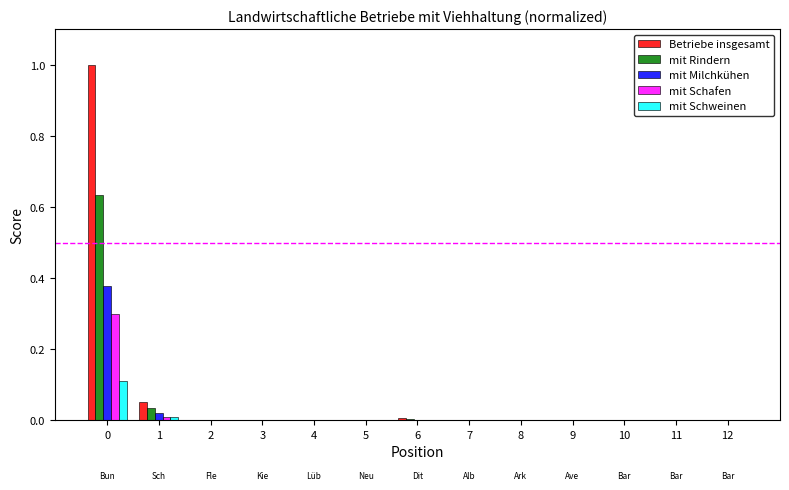

Is the value of Betriebe insgesamt at 1 greater than the value of mit Schafen at 7?

Yes